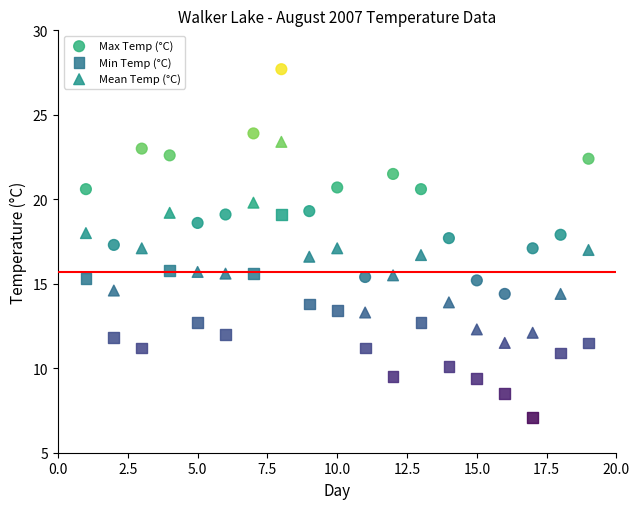

Which series contains the lowest Y value?

Min Temp (°C)